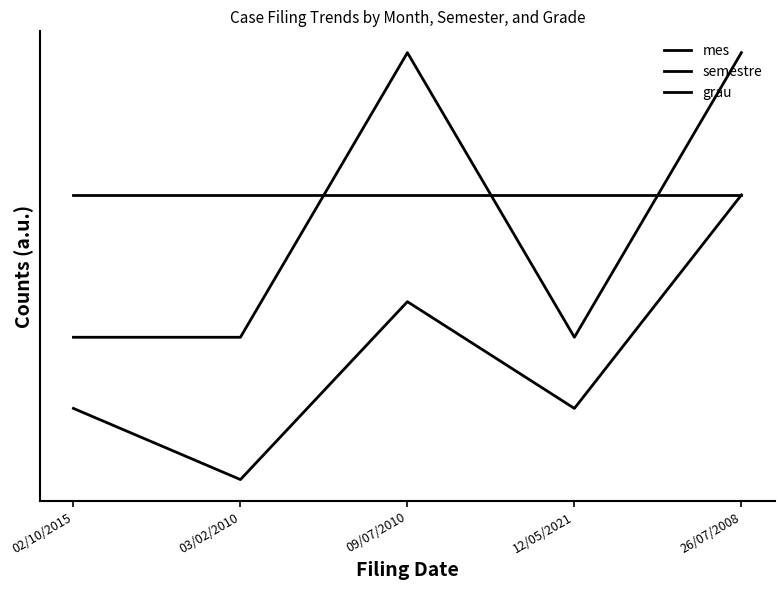

What is the value of the grau point at the 1st from the left?

1.0